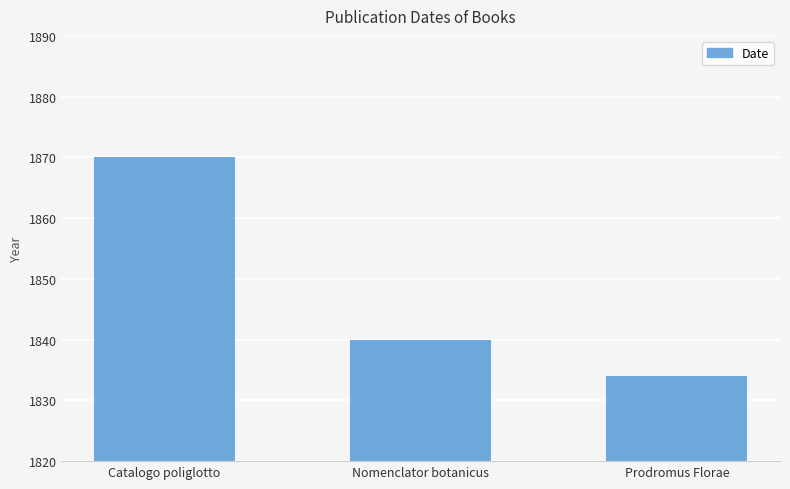

What is the difference between the maximum and minimum values?

36